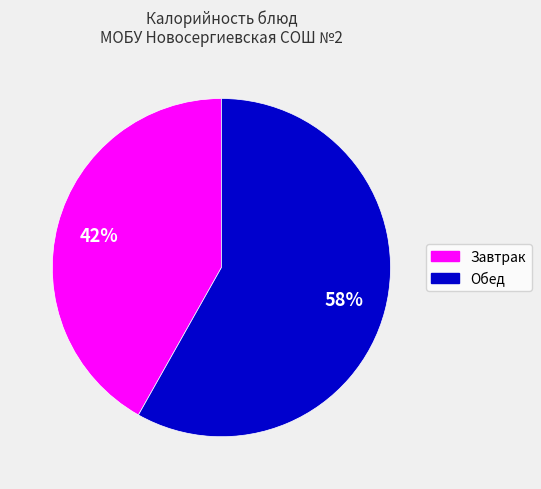

To the nearest percent, what is the average slice percentage?

50%